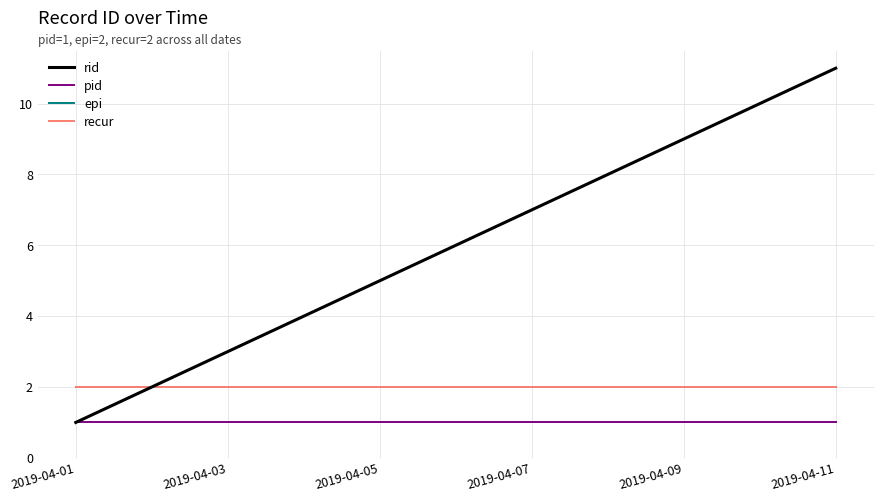

Does the chart display data point markers on the line(s)?

No